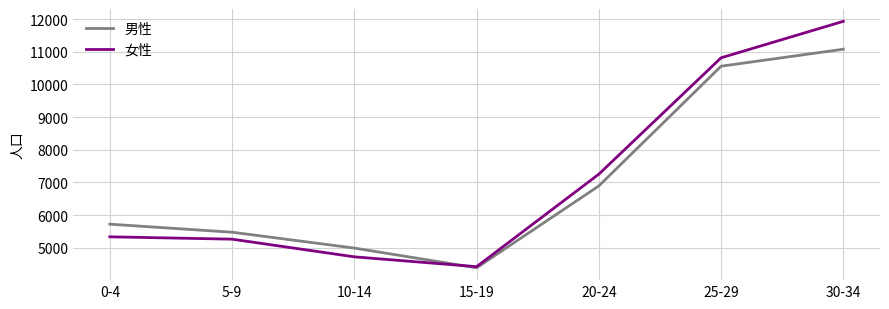

Between 25-29 and 30-34, which series saw the biggest shift?

女性